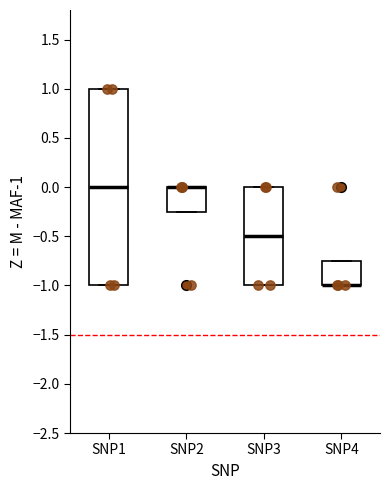

Reading left to right, transcribe this box plot: for each box, give where its median line is, the range the box spans, and where its two whiskers end, as read against the y-axis. The values are not printed on the chart, so give them approximately, as read against the axis.

SNP1: median 0.00, box -1.00 to 1.00, whiskers -1.00 to 1.00
SNP2: median 0.00 (drawn on the box's upper edge), box -0.25 to 0.00, whiskers -0.25 to 0.00
SNP3: median -0.50, box -1.00 to 0.00, whiskers -1.00 to 0.00
SNP4: median -1.00 (drawn on the box's lower edge), box -1.00 to -0.75, whiskers -1.00 to -0.75